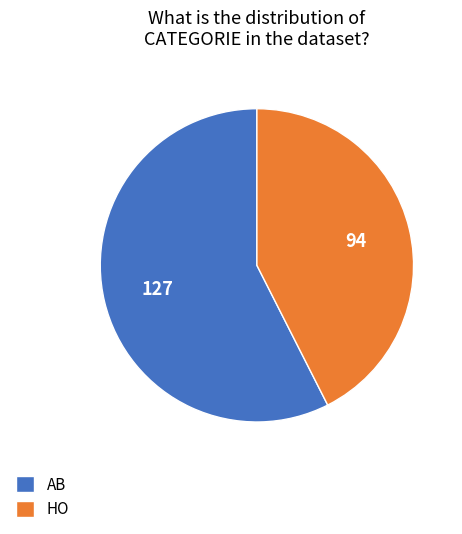

Which slice is the largest?

AB